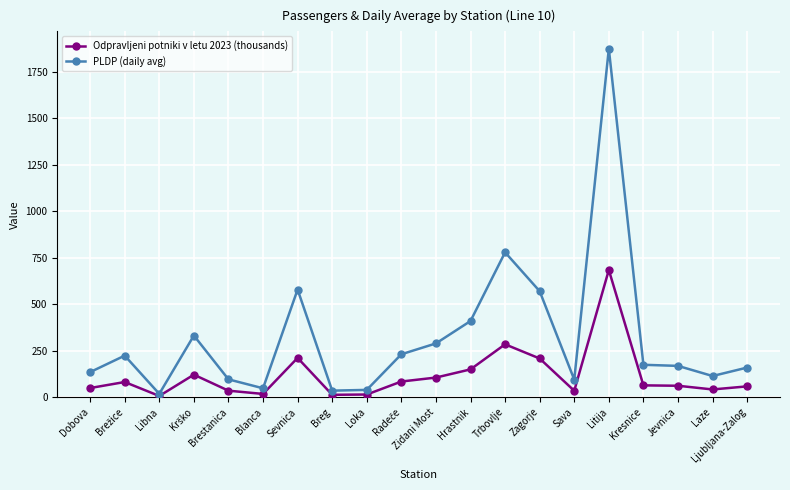

True or false: Odpravljeni potniki v letu 2023 (thousands) has a value of 44.8 at Zidani Most.

False